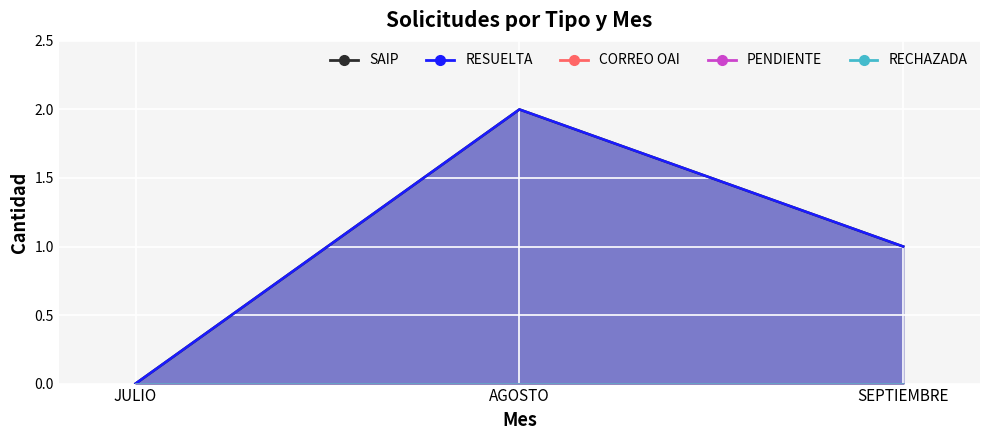

How many positive values does the RESUELTA series have?

2